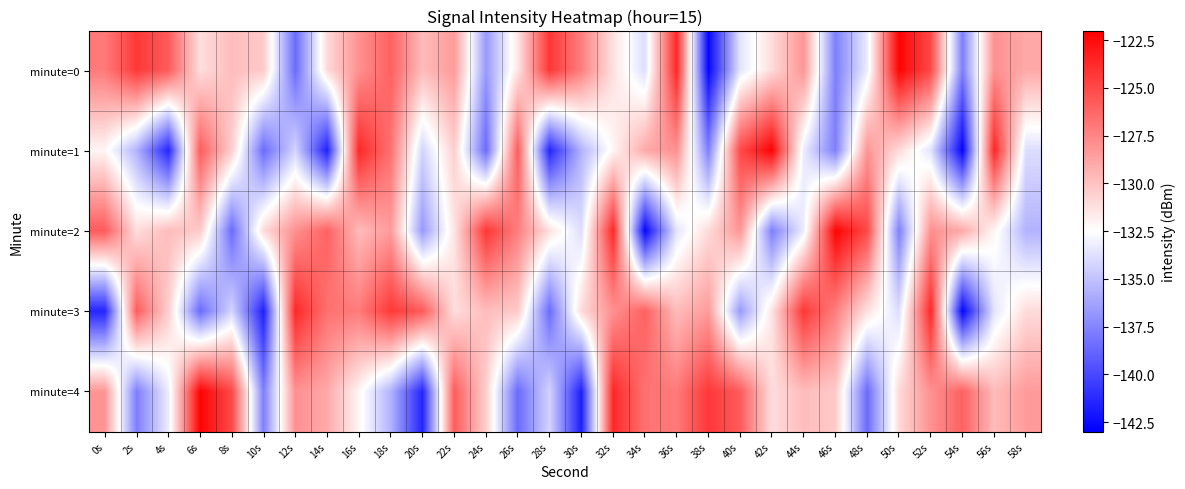

Which category has the lowest value across all series?

38s